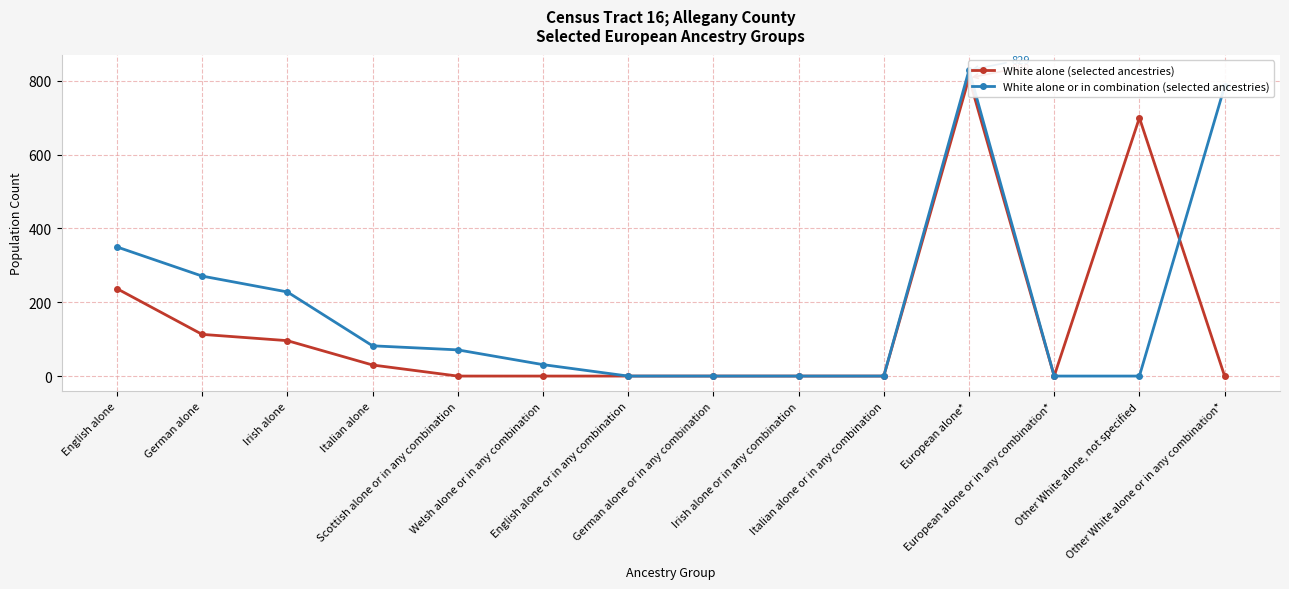

At which label is White alone or in combination (selected ancestries) closest to 414?

English alone